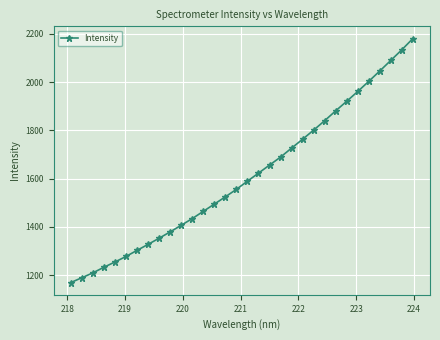

How many values are below 1589?

16